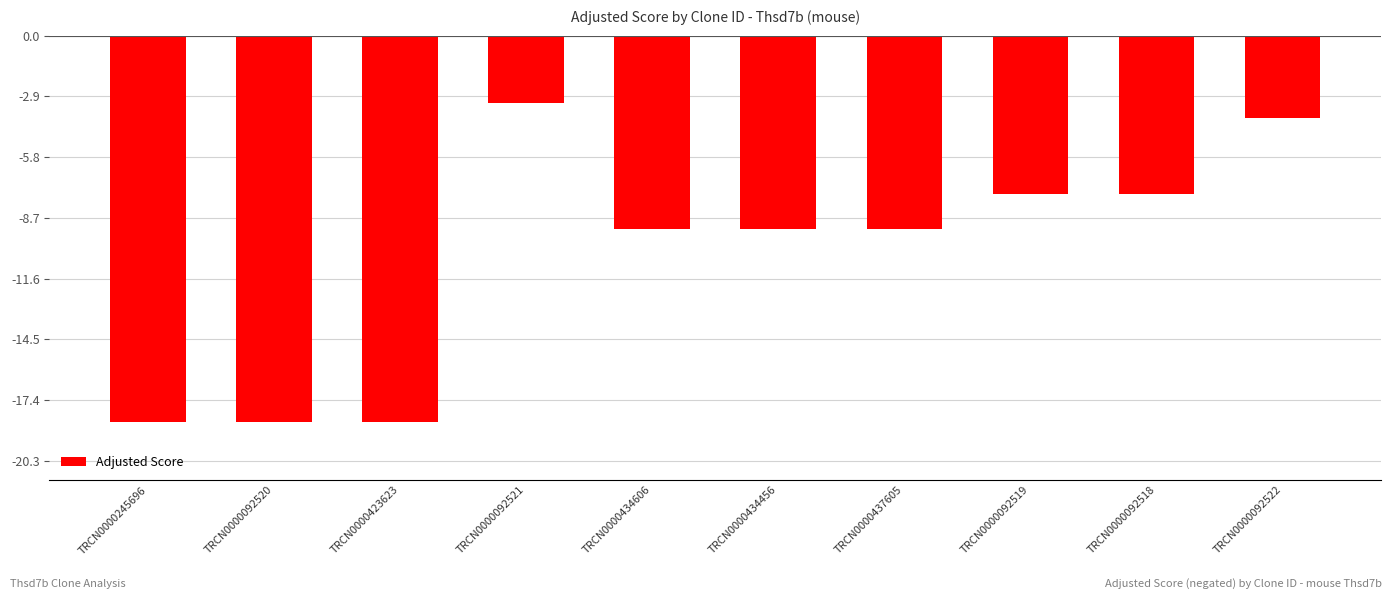

Does the chart contain stacked bars?

No